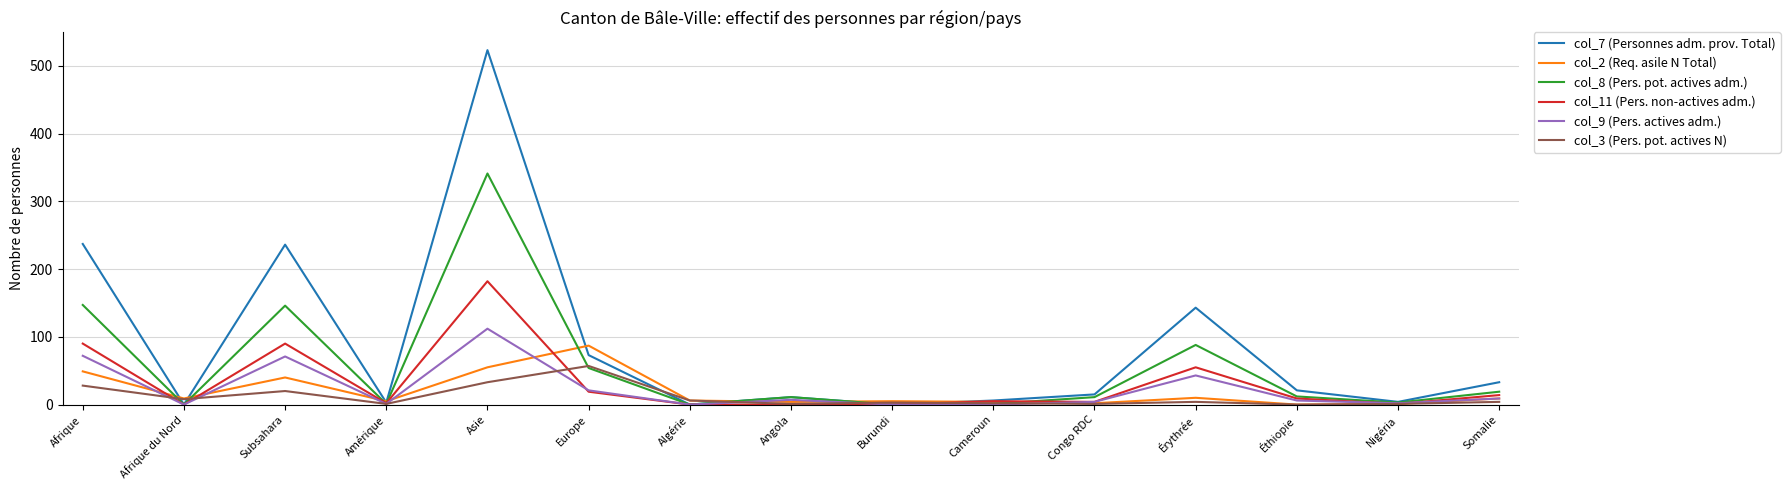

List the series in order of their peak value, lowest first.

col_3 (Pers. pot. actives N), col_2 (Req. asile N Total), col_9 (Pers. actives adm.), col_11 (Pers. non-actives adm.), col_8 (Pers. pot. actives adm.), col_7 (Personnes adm. prov. Total)